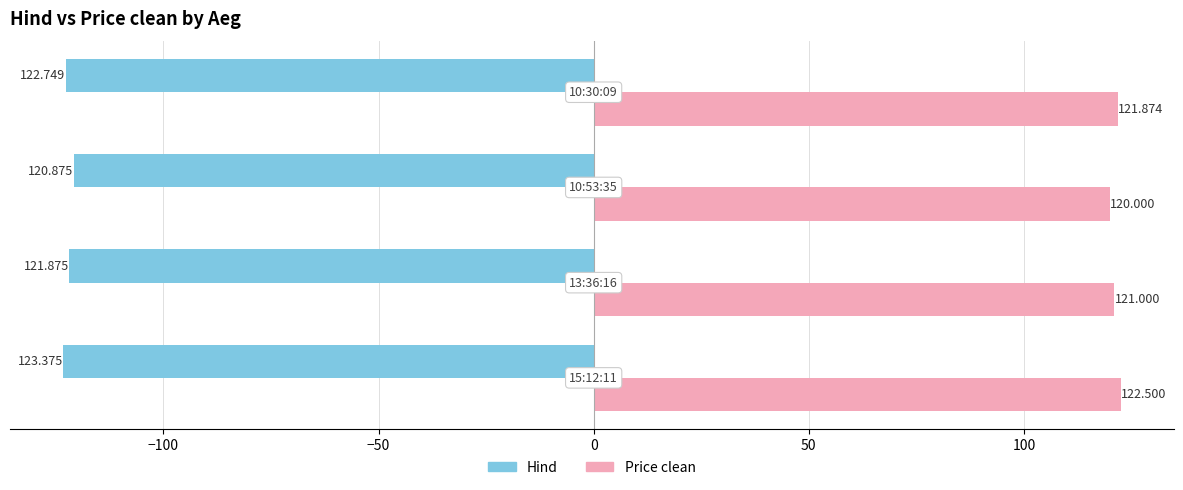

List the series in order of their overall mean, highest first.

Price clean, Hind